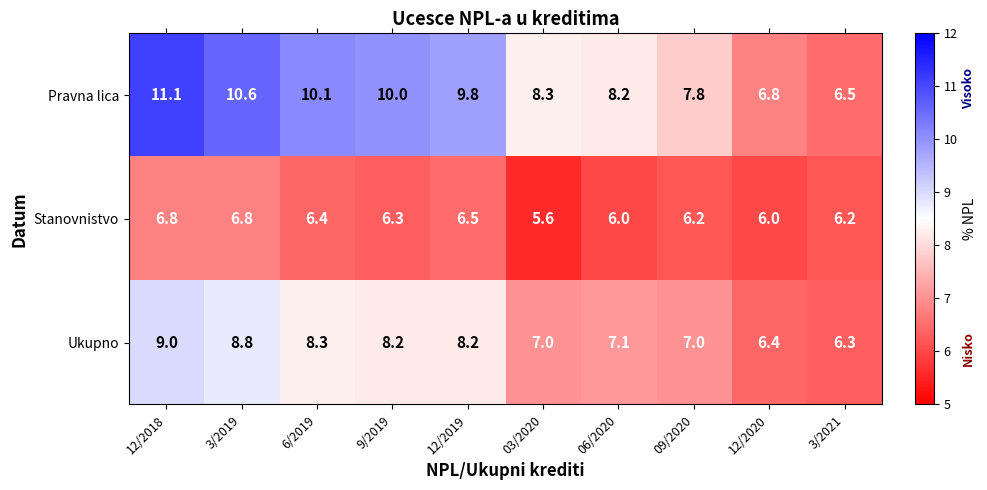

At which category is the sum across all series the highest?

12/2018